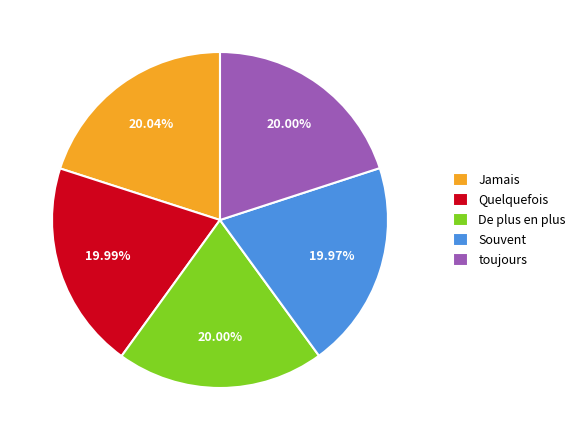

What is the ratio of the value at Jamais to the value at Souvent?

1.0